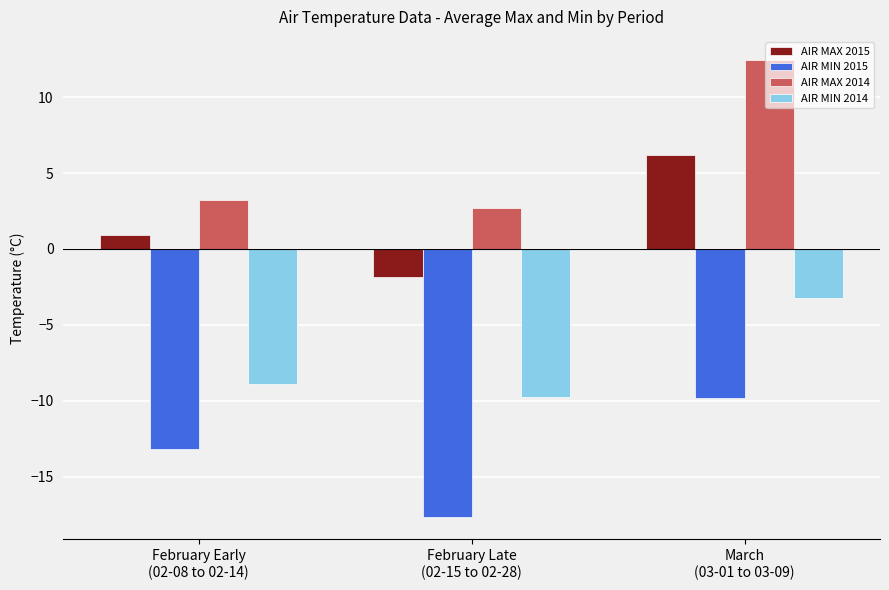

What value does the AIR MIN 2015 series have at February Late
(02-15 to 02-28)?

-17.6